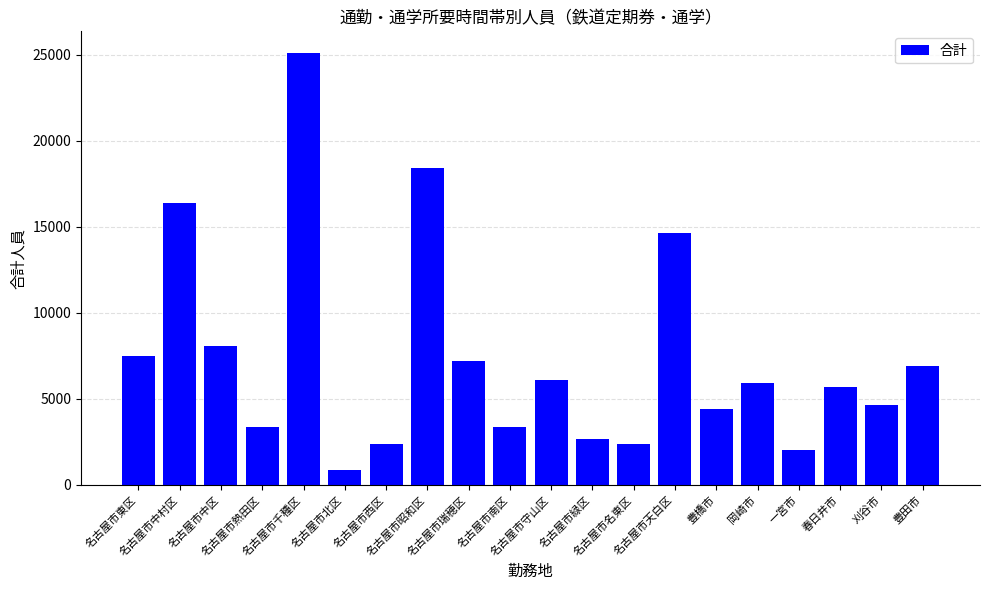

Which category has the highest value across all series?

名古屋市千種区